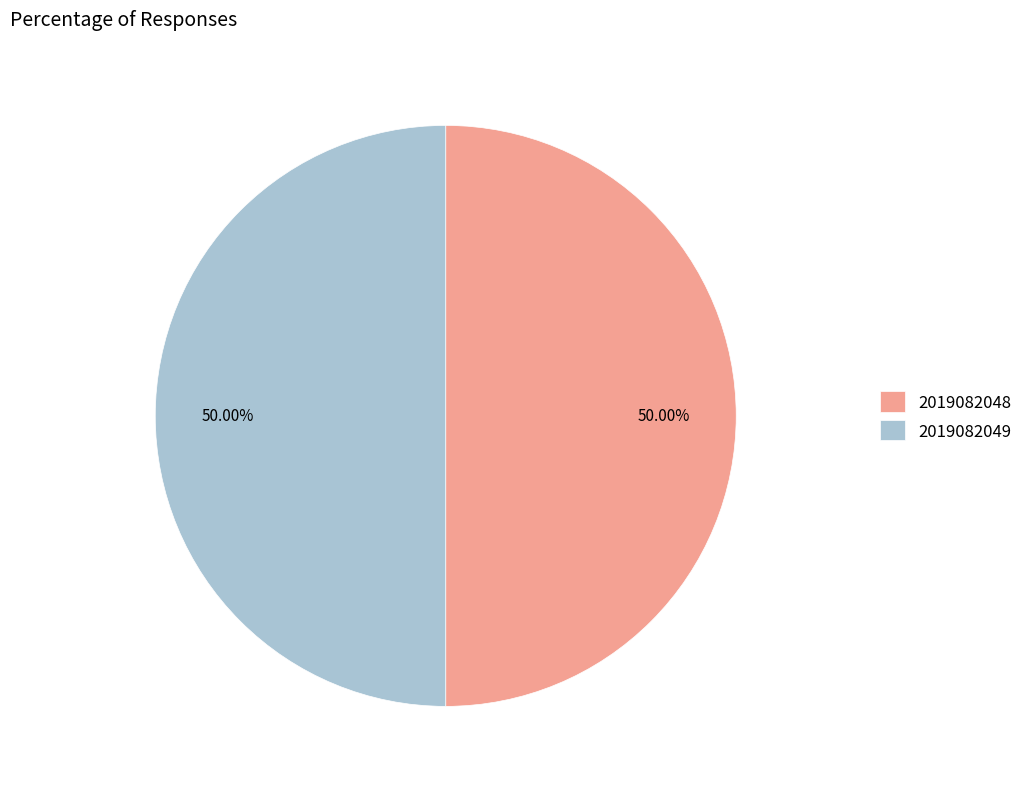

Combined, do 2019082048 and 2019082049 account for over 50%?

Yes